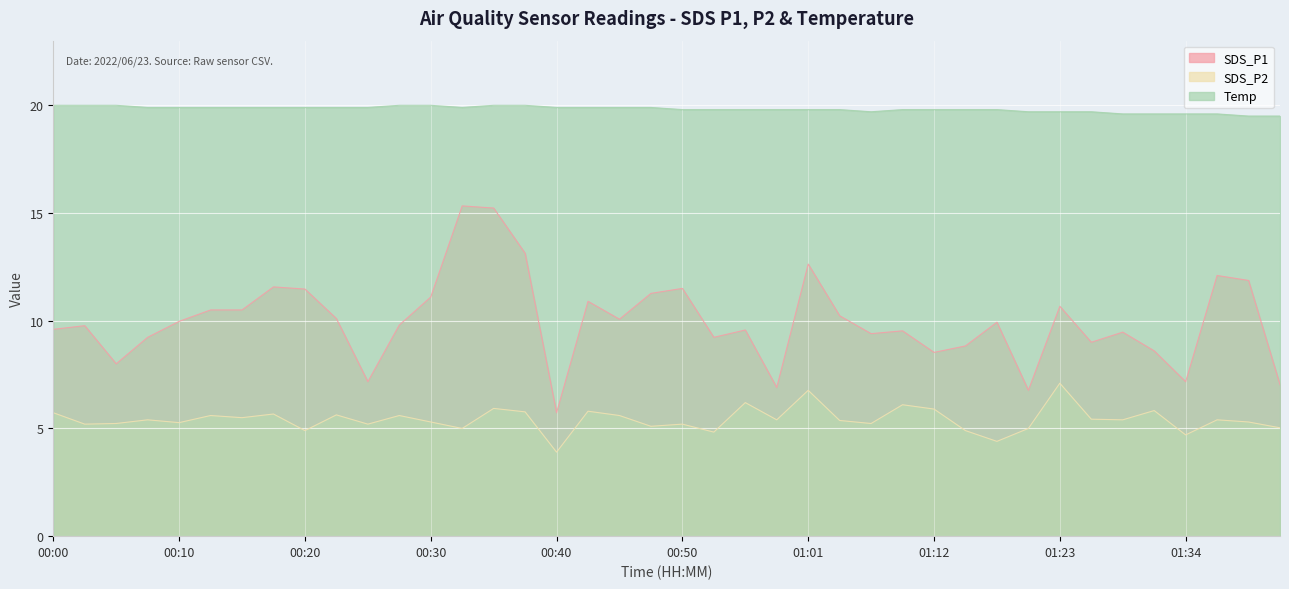

What are all the series names shown in the legend?

SDS_P1, SDS_P2, Temp